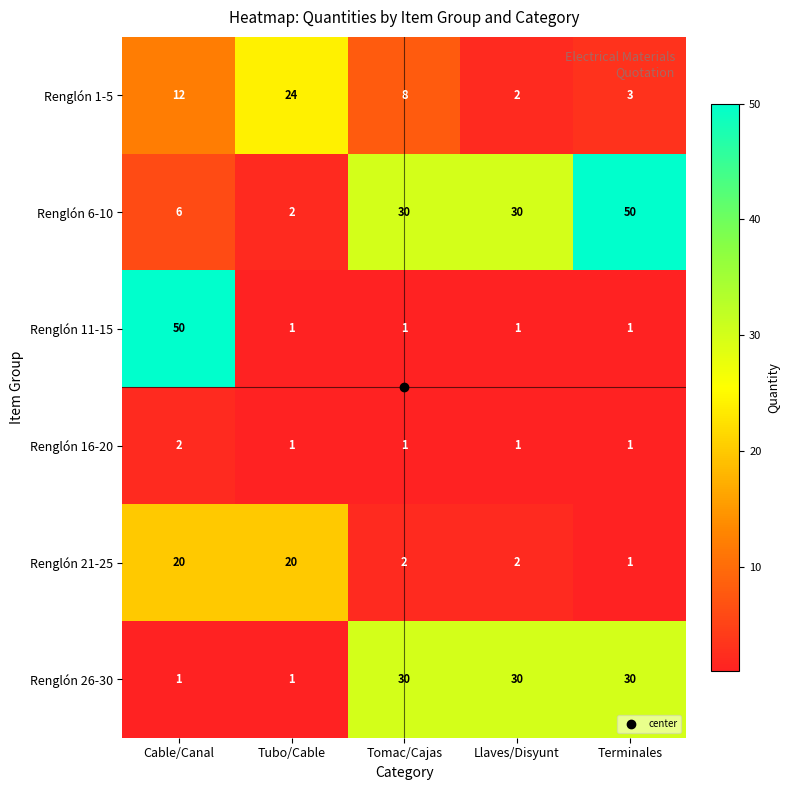

True or false: Renglón 26-30 has a value of 2 at Tubo/Cable.

False